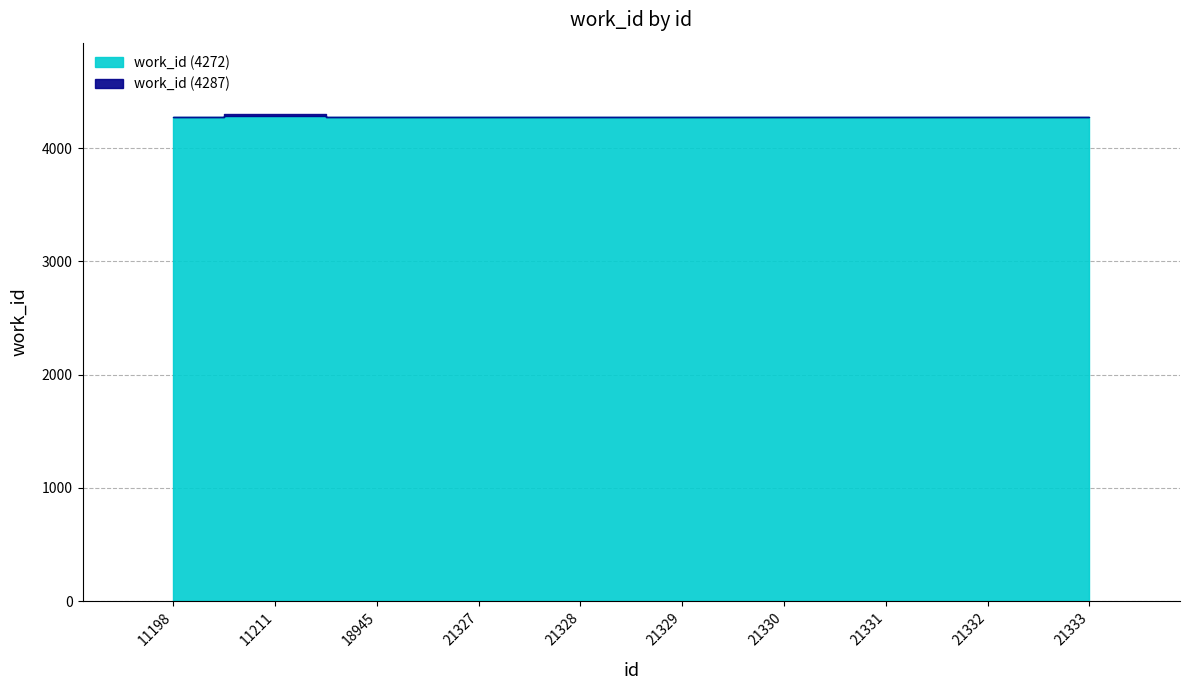

List the labels in order of value, largest first.

11211, 11198, 18945, 21327, 21328, 21329, 21330, 21331, 21332, 21333